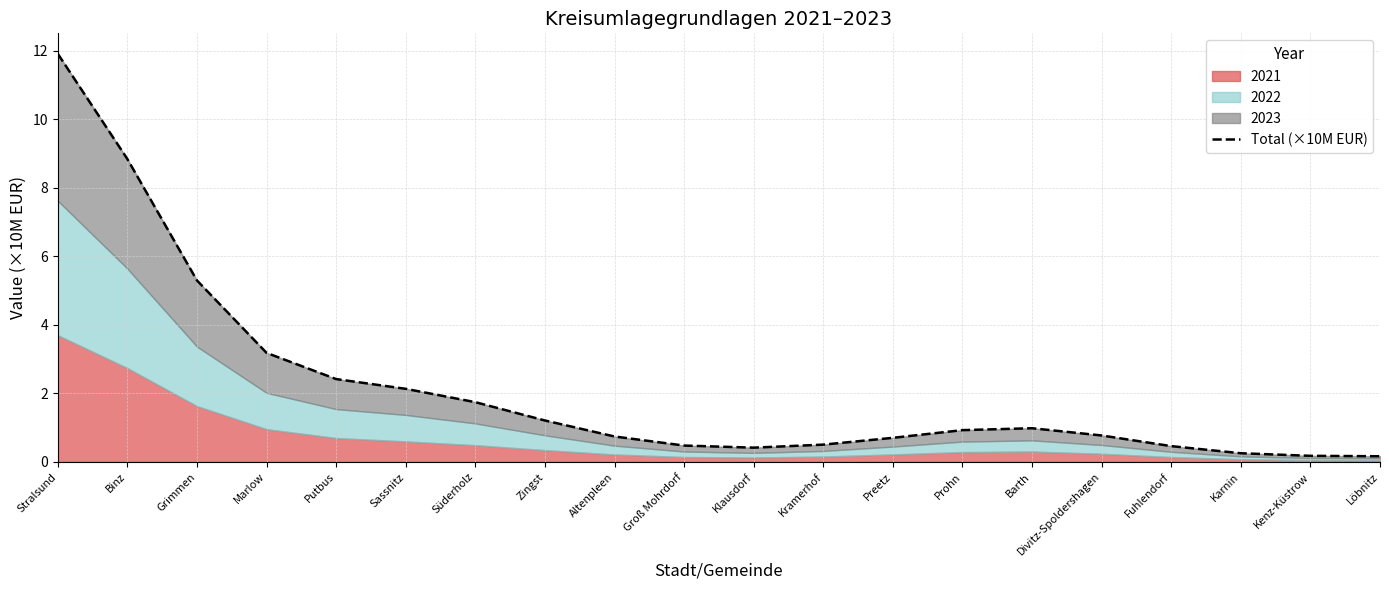

What is the sum of all values?

43.3